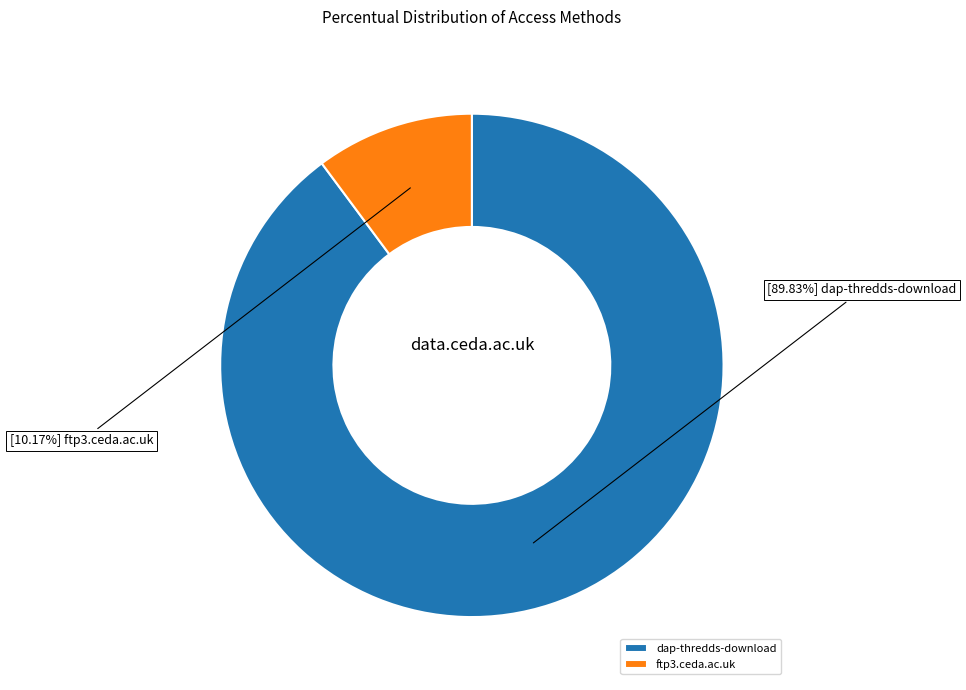

What percentage is the dap-thredds-download slice, to the nearest percent?

90%